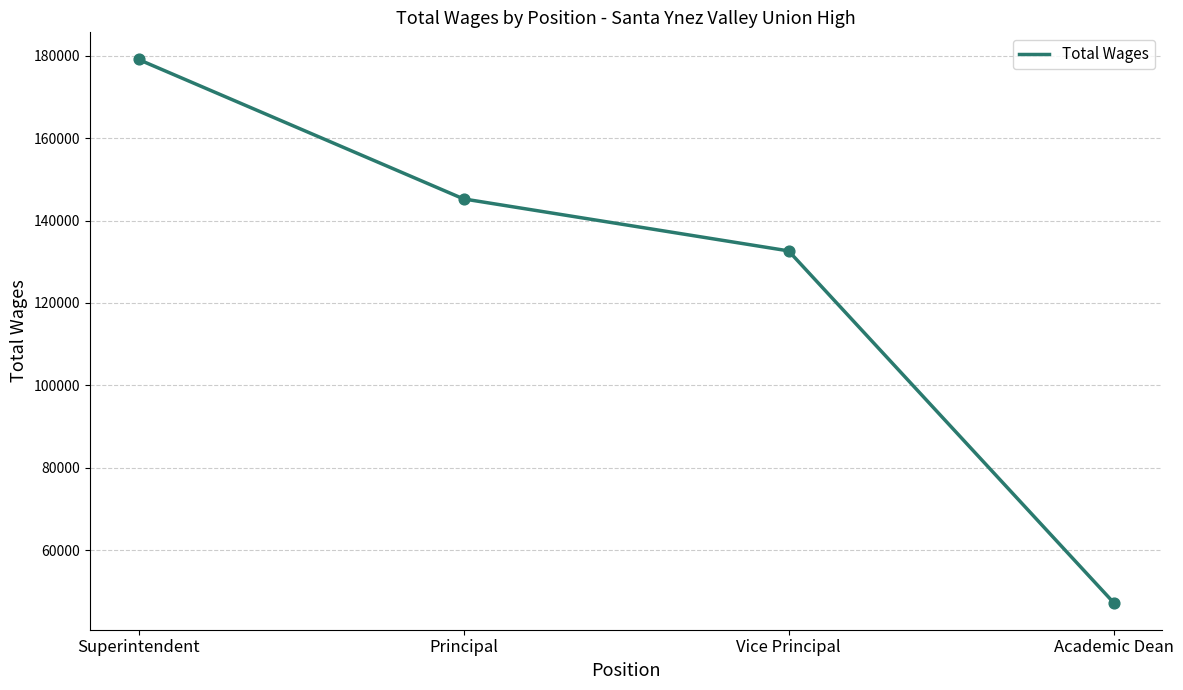

Approximately how many times larger is the value at Superintendent compared to Vice Principal?

1.4